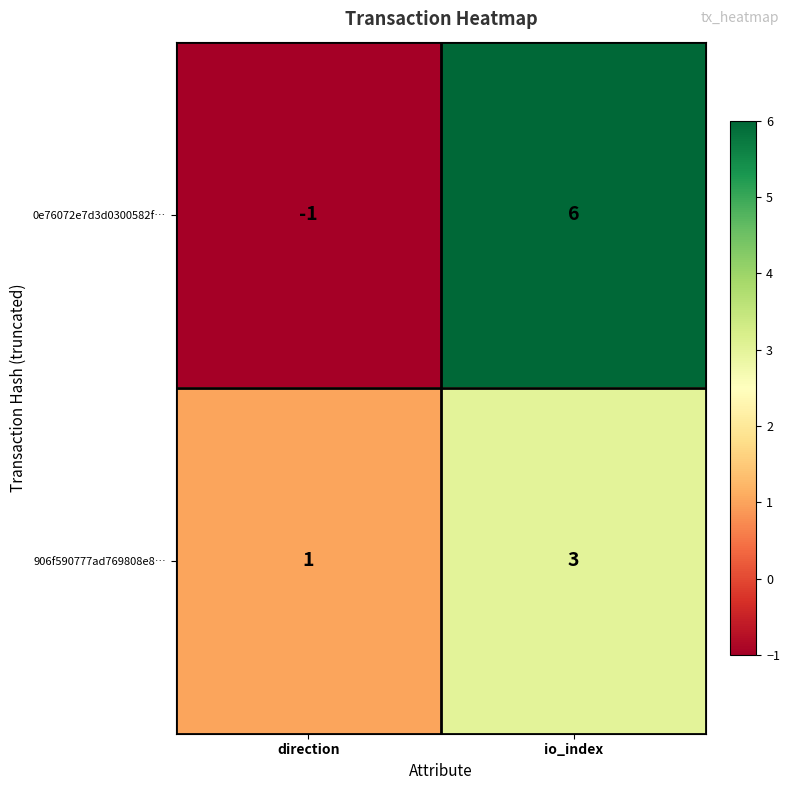

At which label is 0e76072e7d3d0300582f… closest to 2?

direction